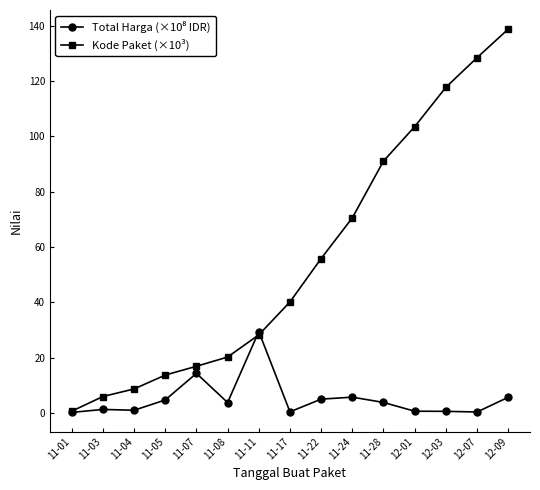

Which category has the lowest value in the Kode Paket (×10³) series?

11-01